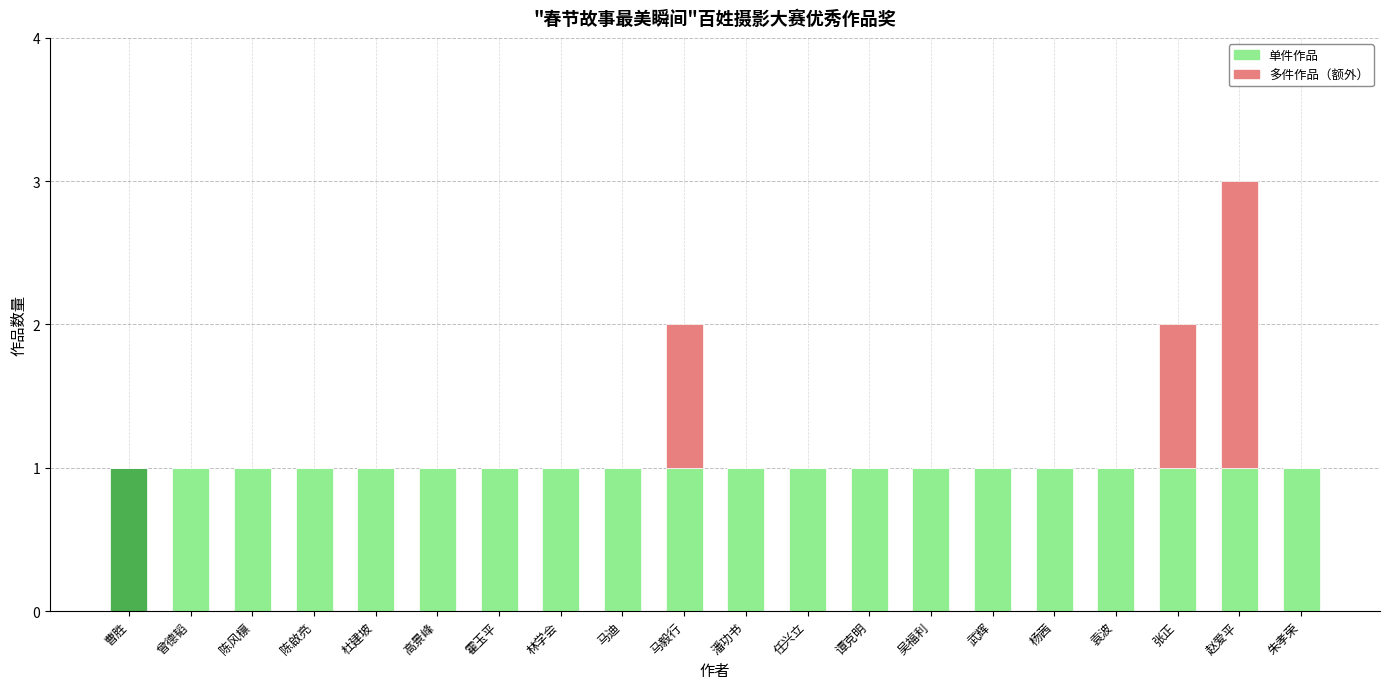

Is it true that 单件作品 equals 1 at 张正?

True